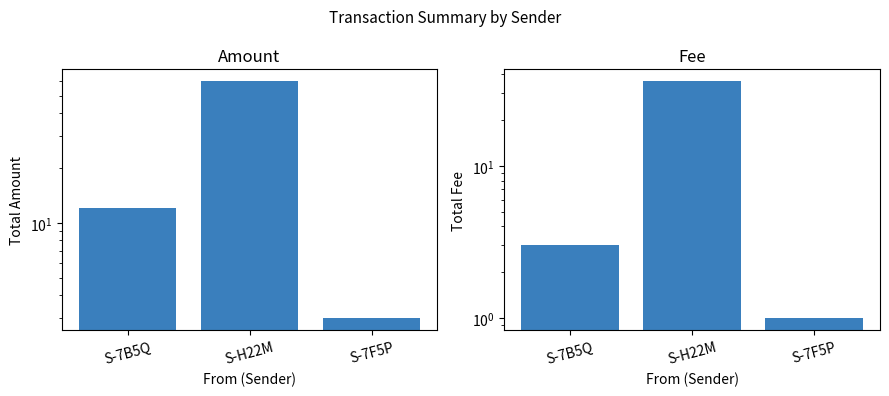

What is the label of the 3rd bar from the right?

S-7B5Q